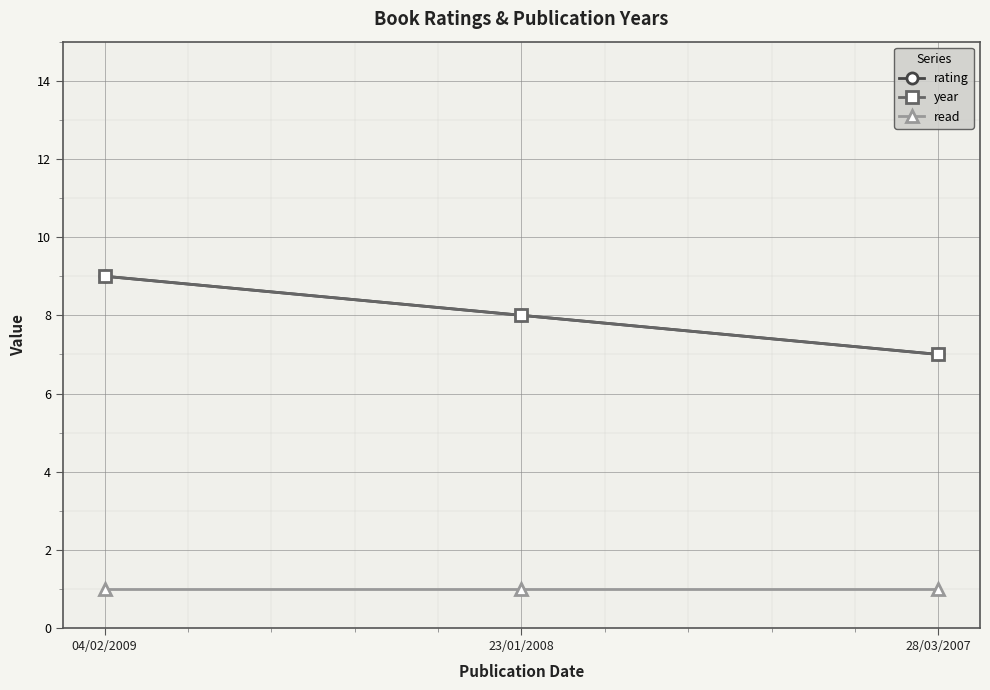

Rank the series by their maximum value, from highest to lowest.

rating, year, read